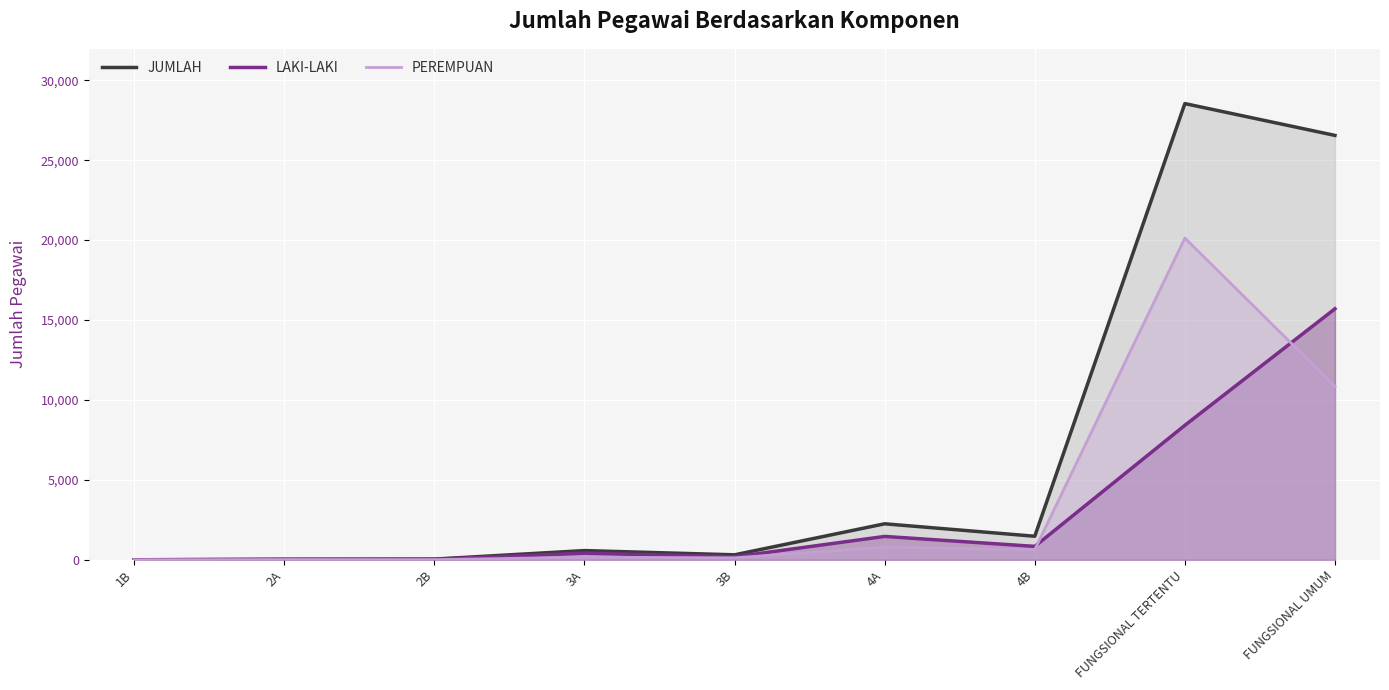

What are all the series names shown in the legend?

JUMLAH, LAKI-LAKI, PEREMPUAN